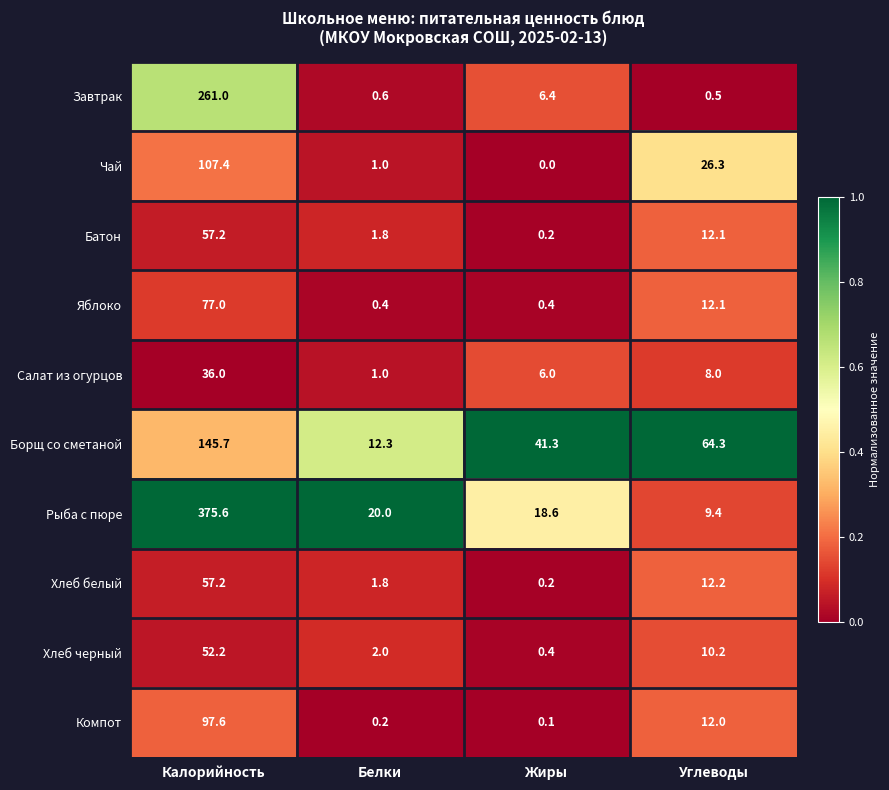

What is the difference between the Батон values at Калорийность and Жиры?

57.0